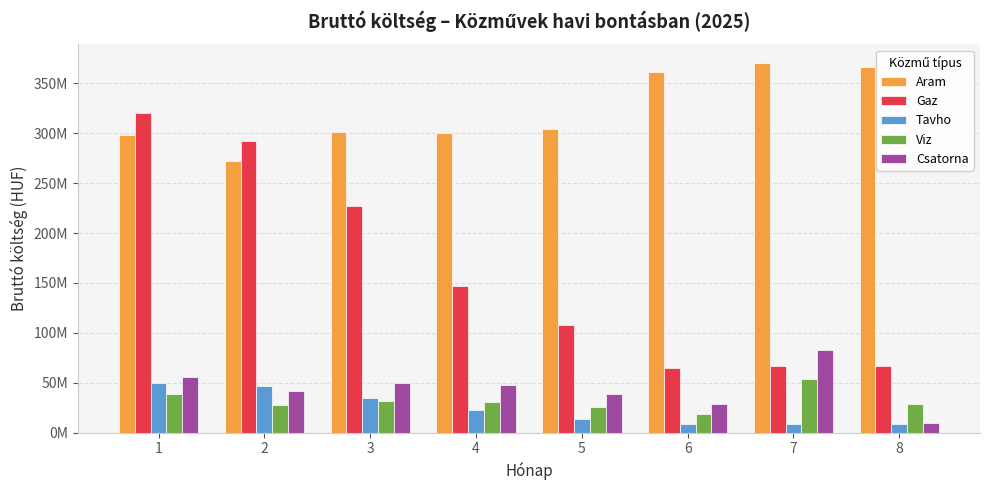

Rank the series by their maximum value, from lowest to highest.

Tavho, Viz, Csatorna, Gaz, Aram